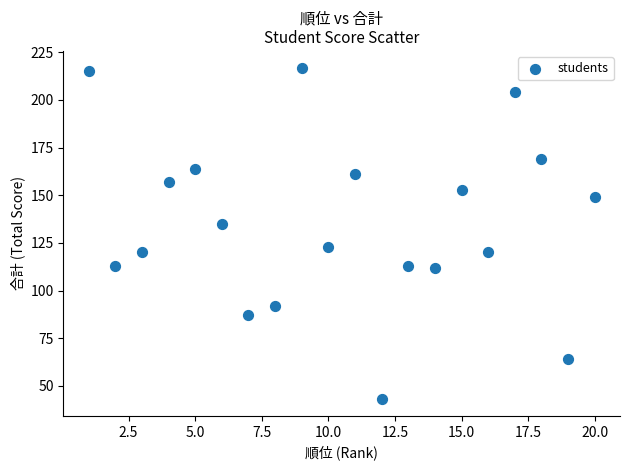

What is the range of Y values (max minus min)?

174